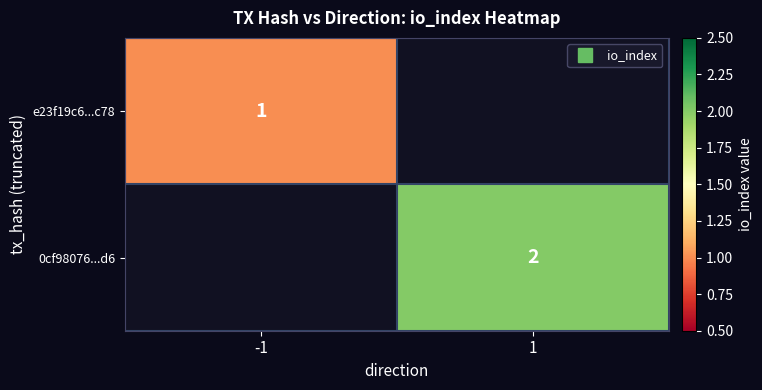

What is the maximum value for e23f19c6...c78?

1.0